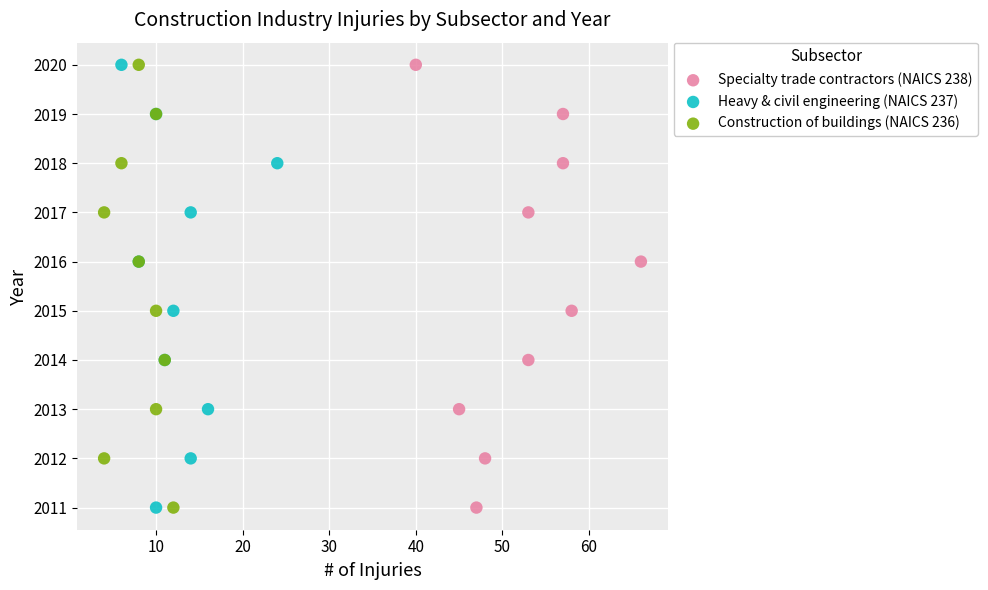

What are all the series names shown in the legend?

Specialty trade contractors (NAICS 238), Heavy & civil engineering (NAICS 237), Construction of buildings (NAICS 236)